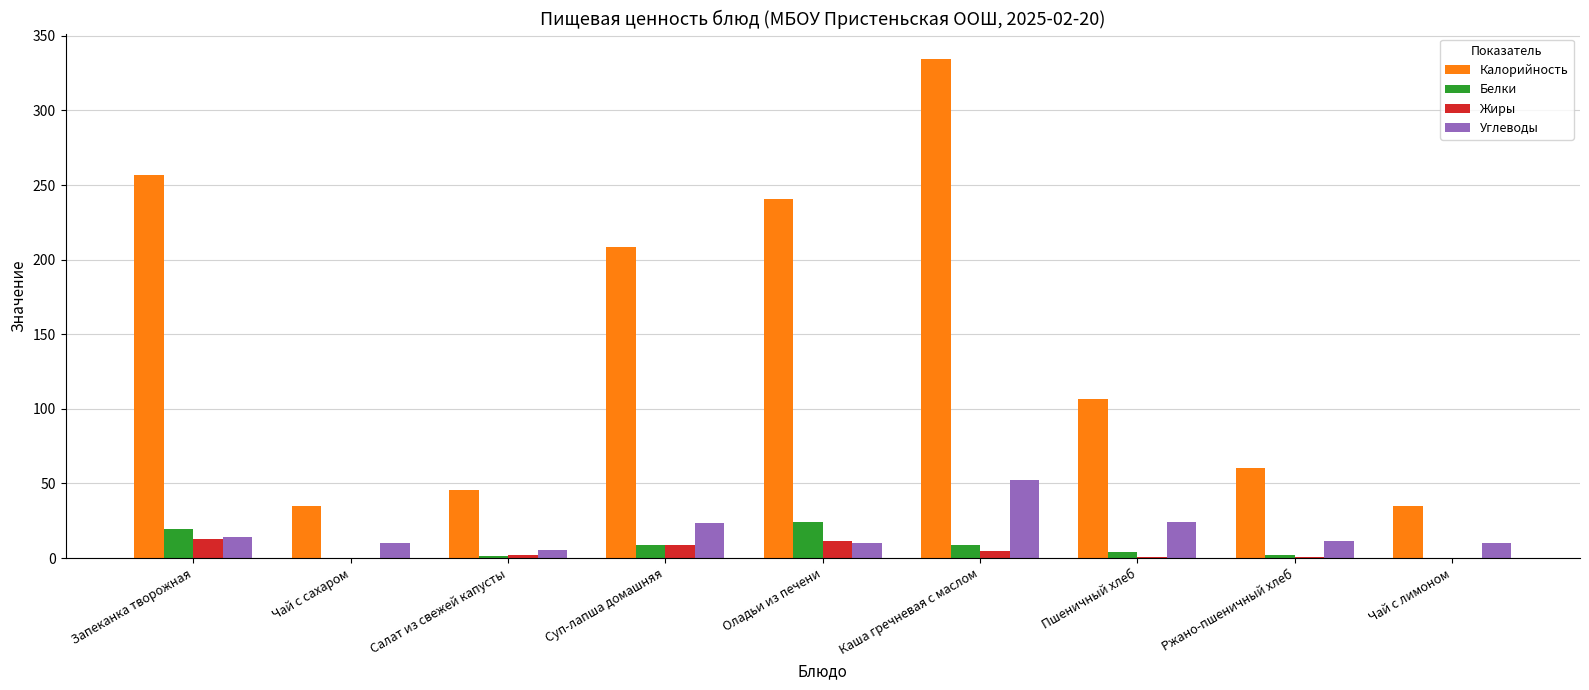

Which series changed the most between Салат из свежей капусты and Каша гречневая с маслом?

Калорийность